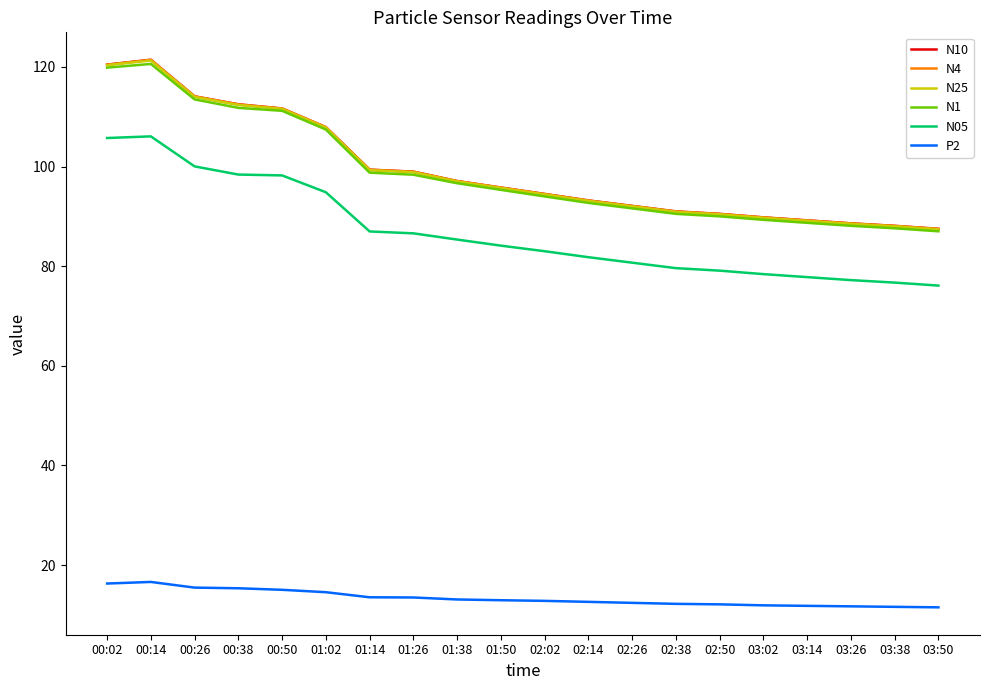

What position from the right is 02:50?

6